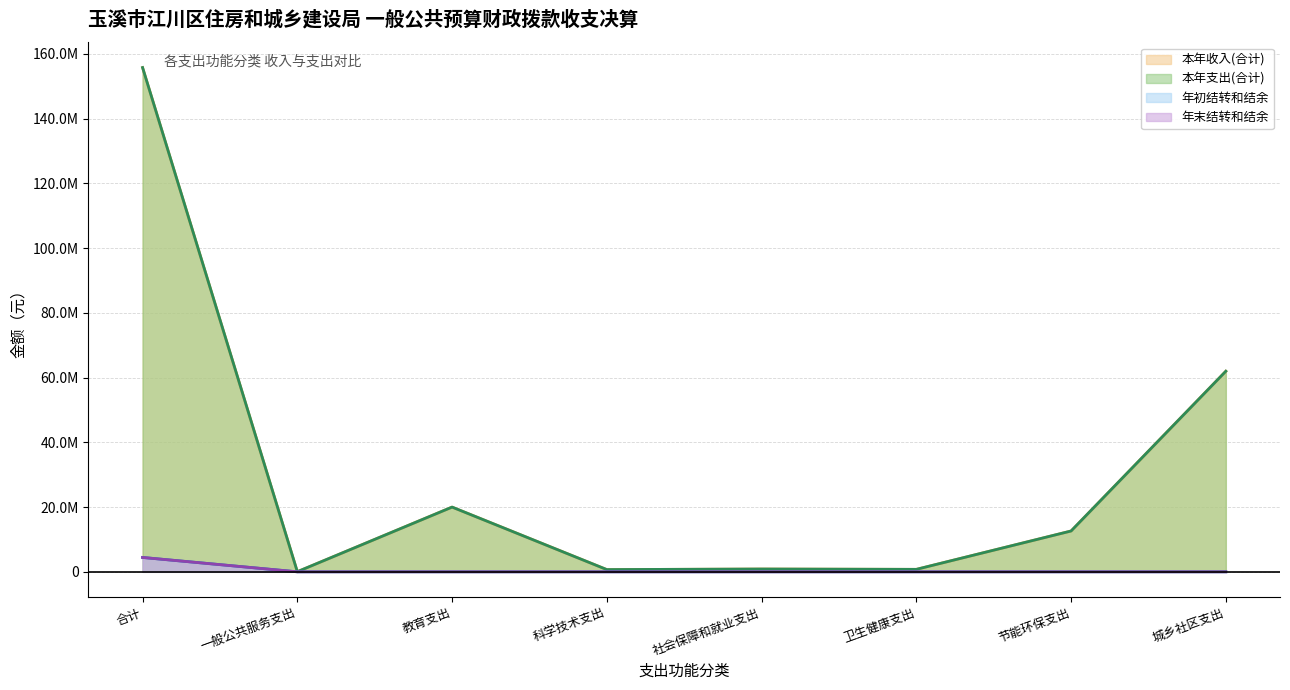

What is the maximum value for 本年收入(合计)?

155804675.4